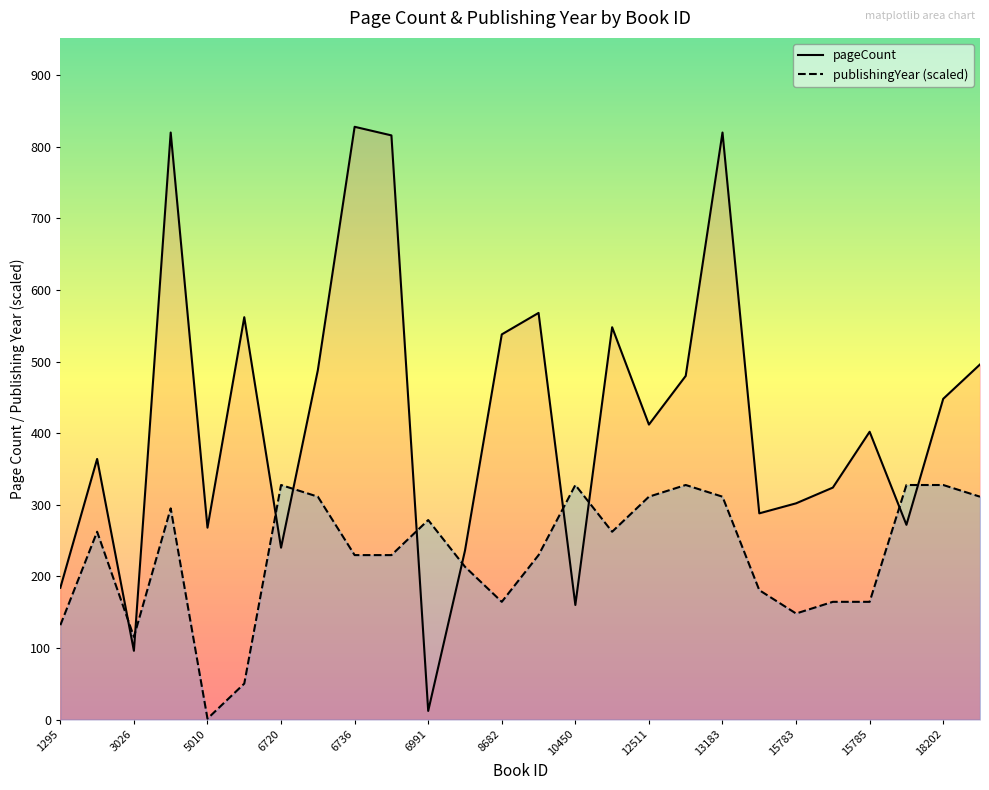

True or false: pageCount and publishingYear cross at least once.

True